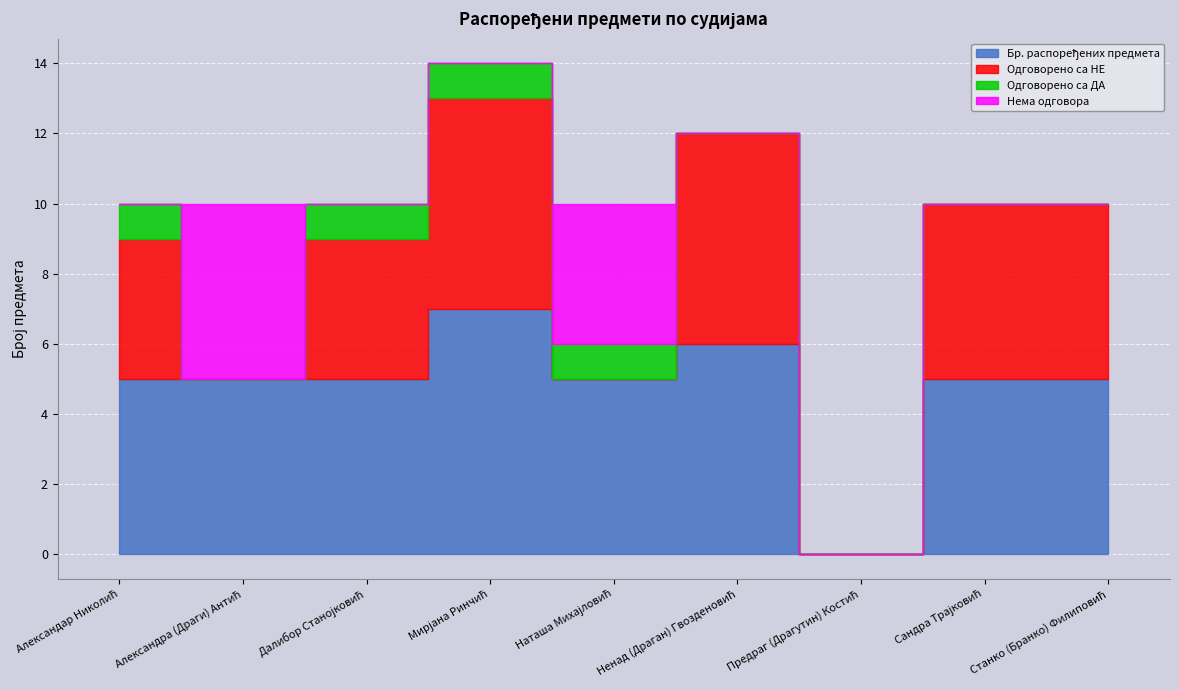

Between Наташа Михајловић and Станко (Бранко) Филиповић, which series saw the biggest shift?

Одговорено са НЕ